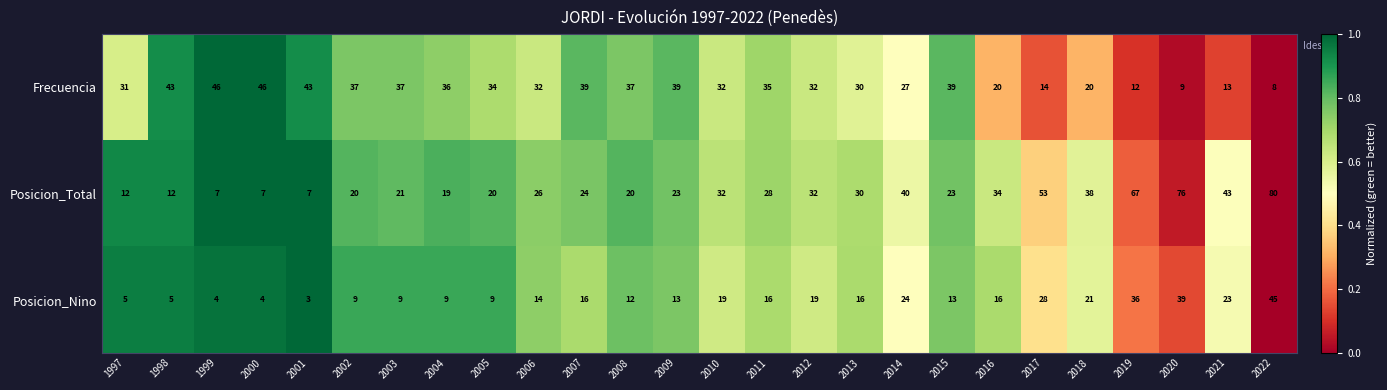

Between 2004 and 2017, which series saw the biggest shift?

Posicion_Total